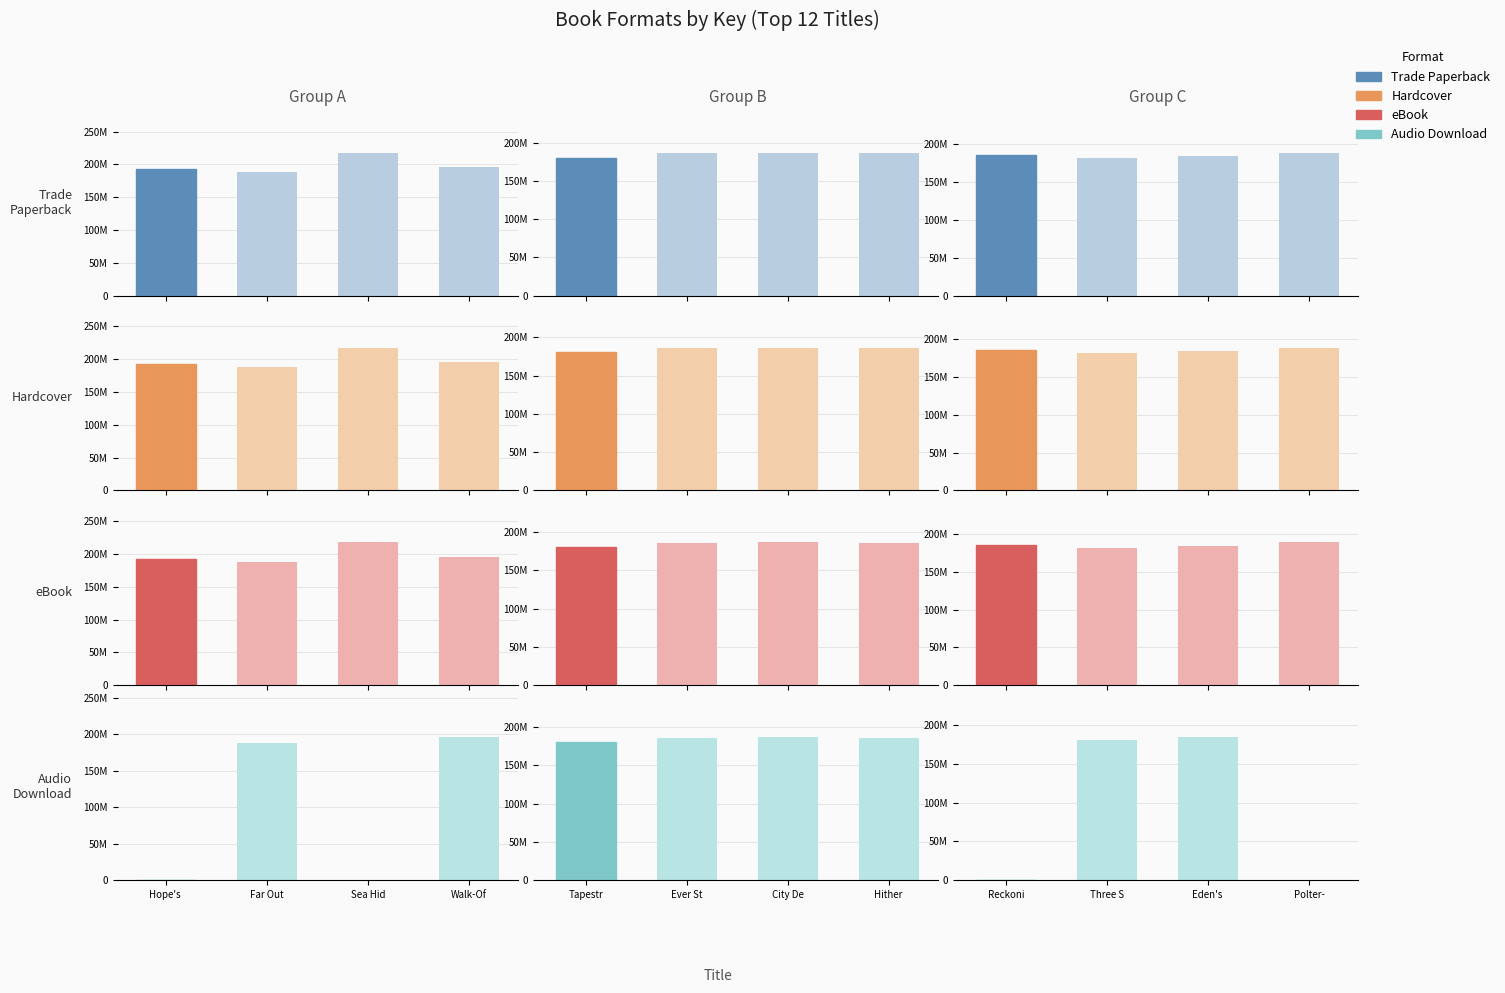

How many series are shown in this chart?

4